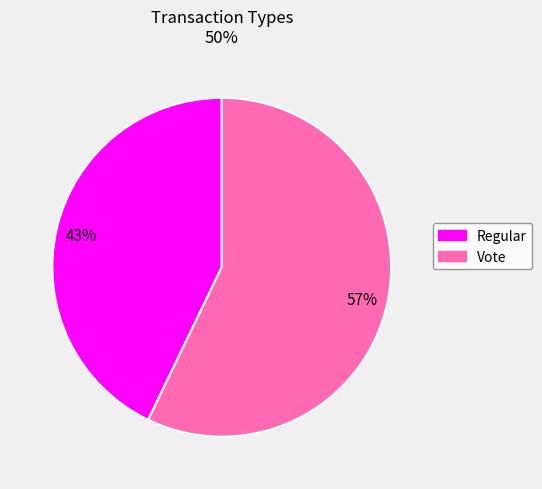

Which has a higher value, Vote or Regular?

Vote